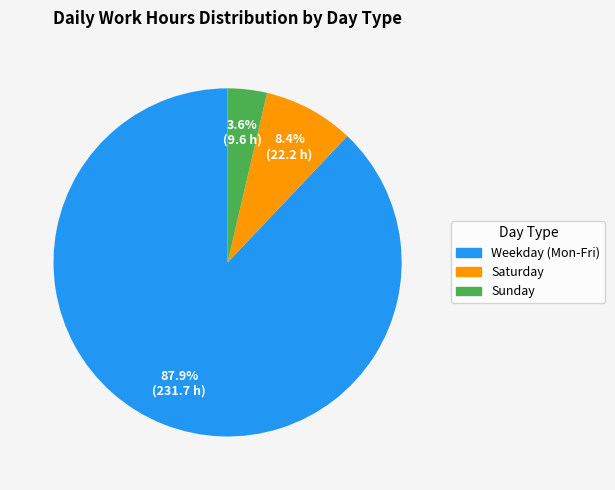

Count the number of slices in the pie.

3